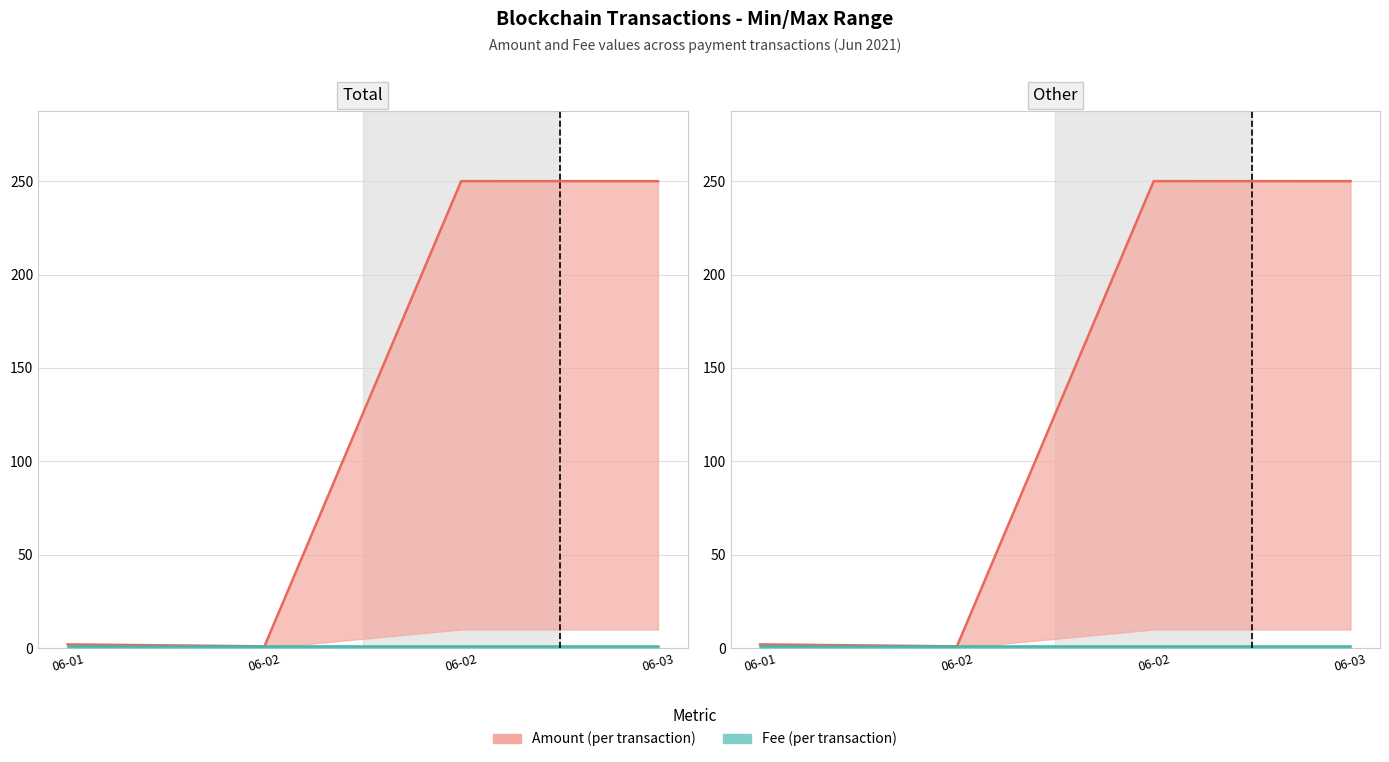

The Fee line series shows 0.5 at 06-02. True or false?

False